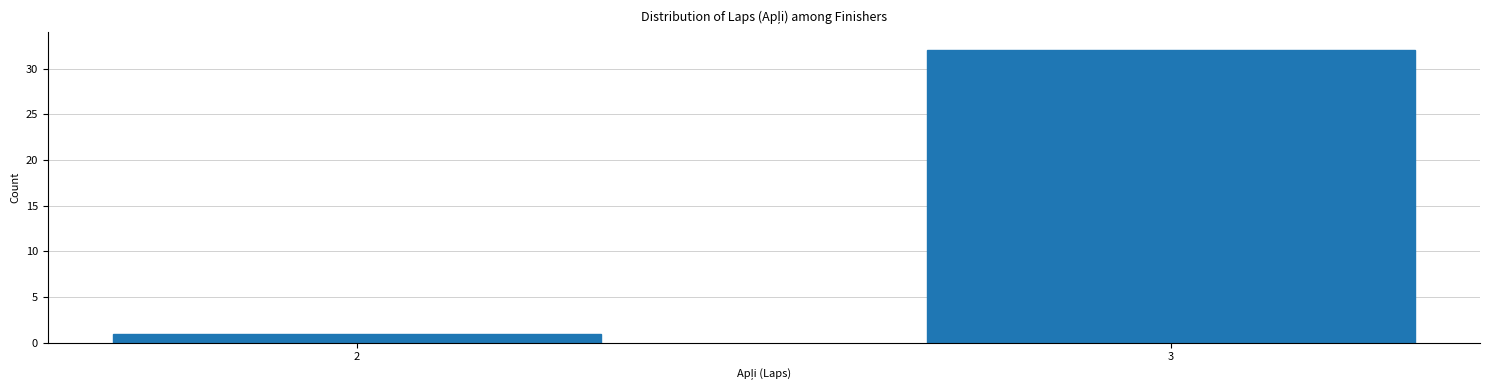

Reading left to right, what are all the values shown in this chart?

1	32